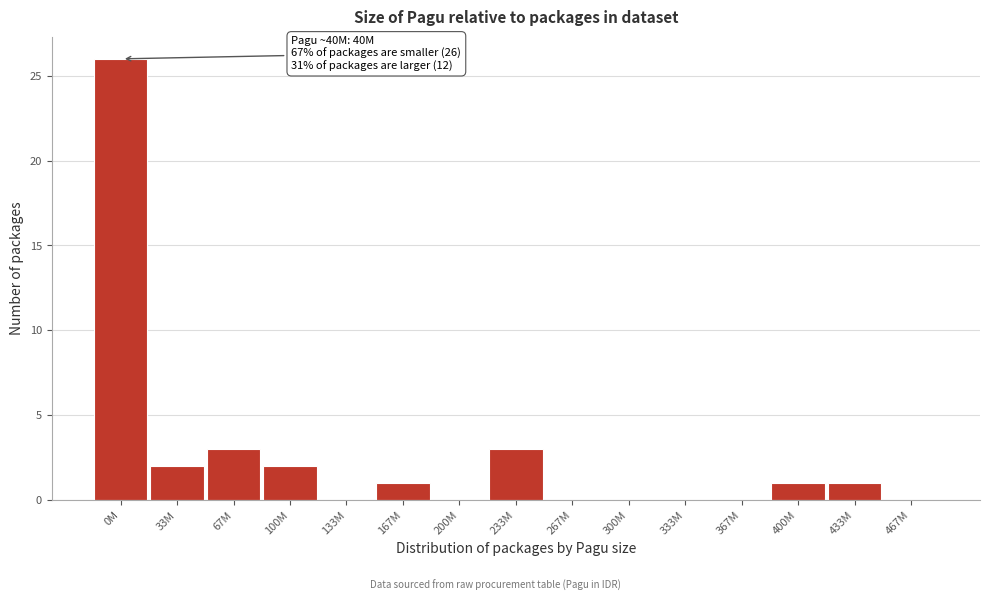

Reading left to right, list all the values displayed in this chart.

0M=26	33M=2	67M=3	100M=2	133M=0	167M=1	200M=0	233M=3	267M=0	300M=0	333M=0	367M=0	400M=1	433M=1	467M=0